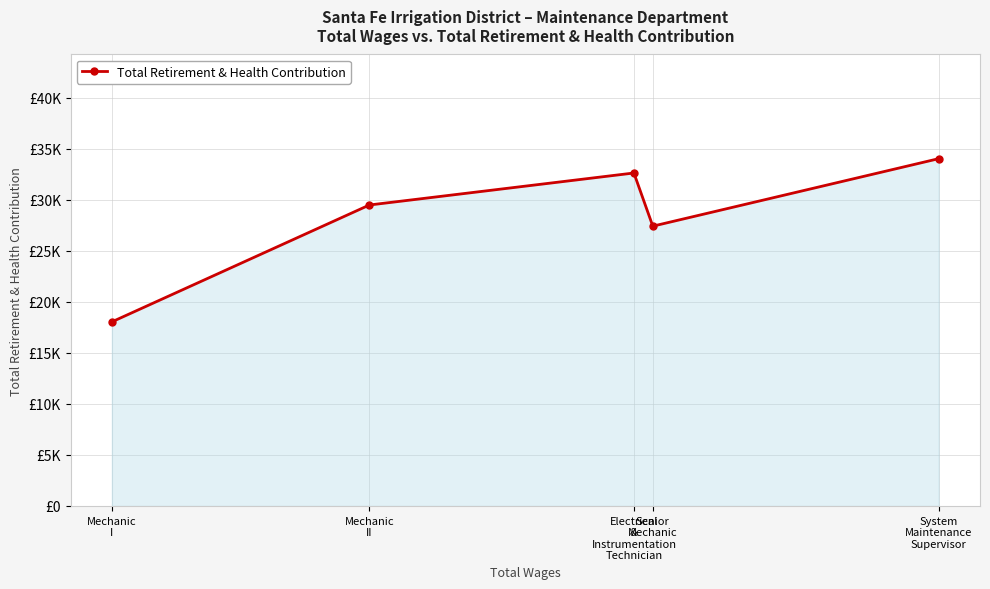

Does the chart have visible grid lines?

Yes